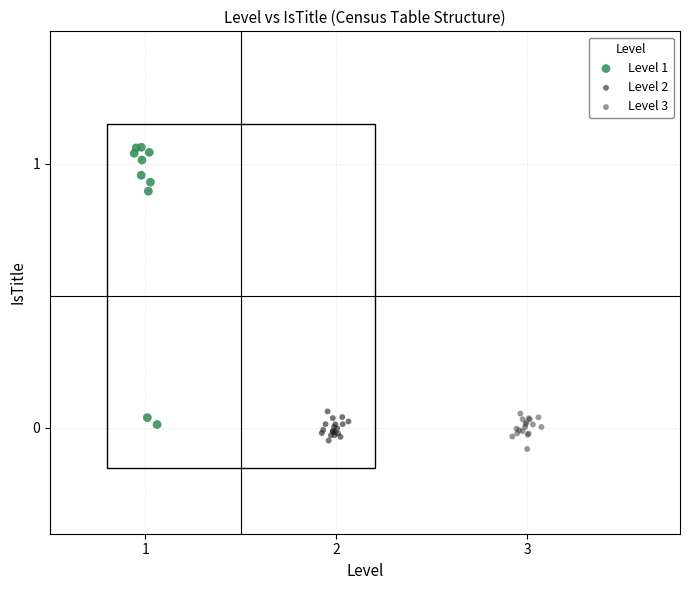

Which series has the largest Y range (max minus min)?

Level 1